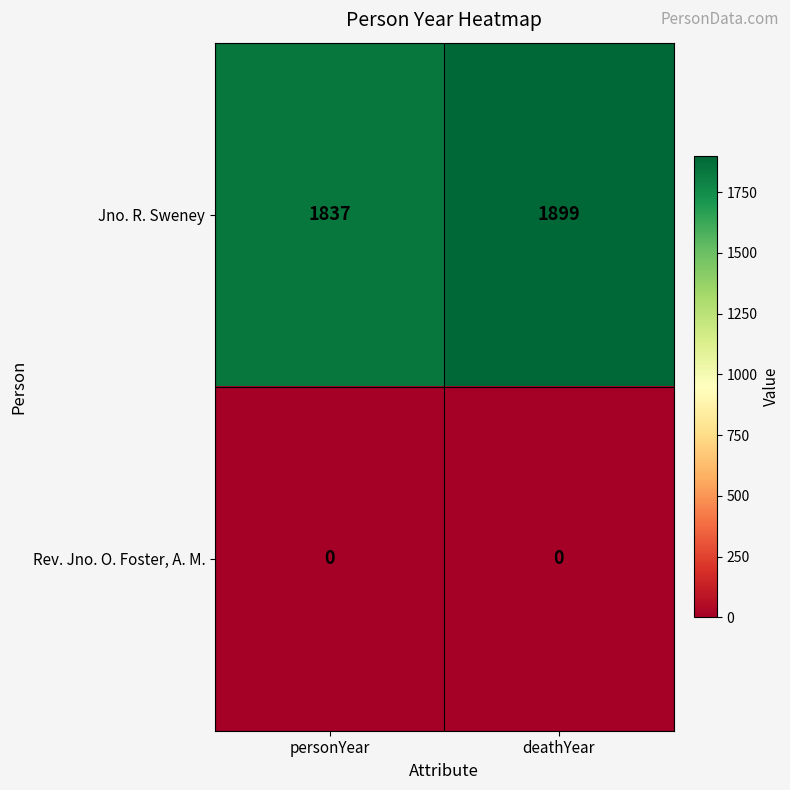

At which category does the chart reach its peak across all series?

deathYear